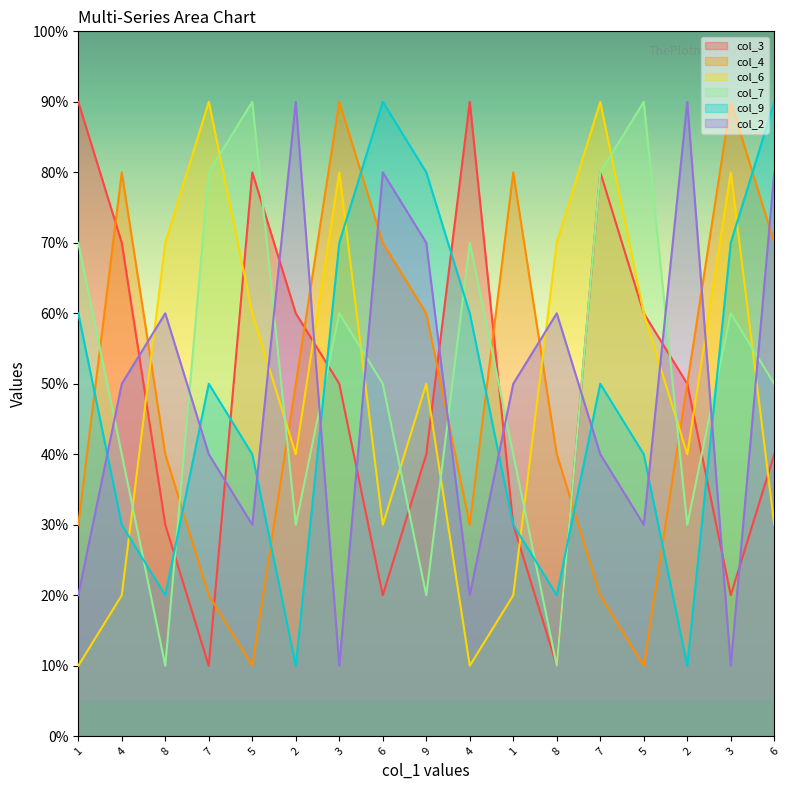

List the series in order of their peak value, lowest first.

col_3, col_4, col_6, col_7, col_9, col_2